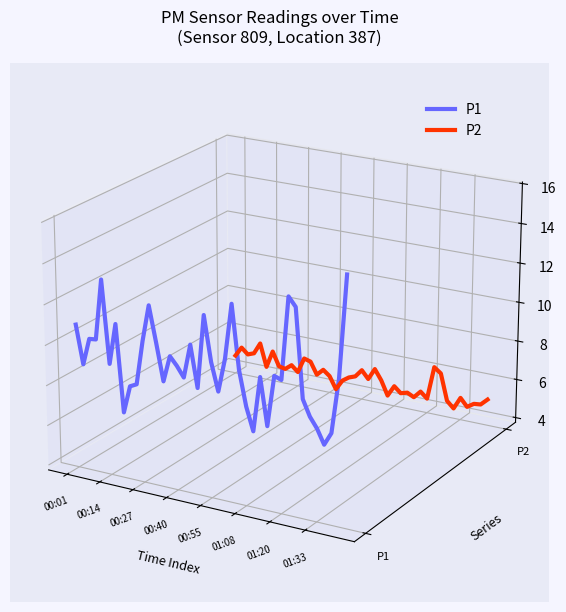

How many interior local peaks does the P1 series have?

11